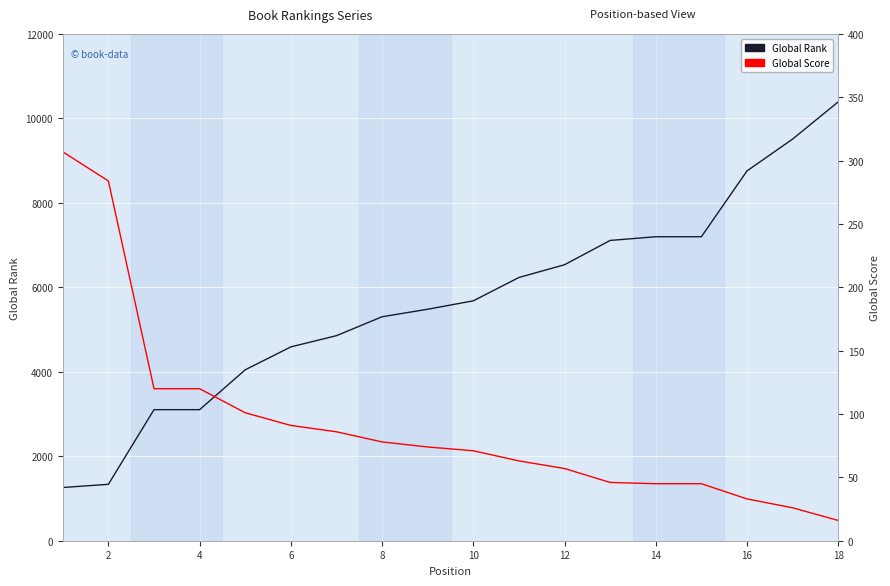

How many series are shown in this chart?

2